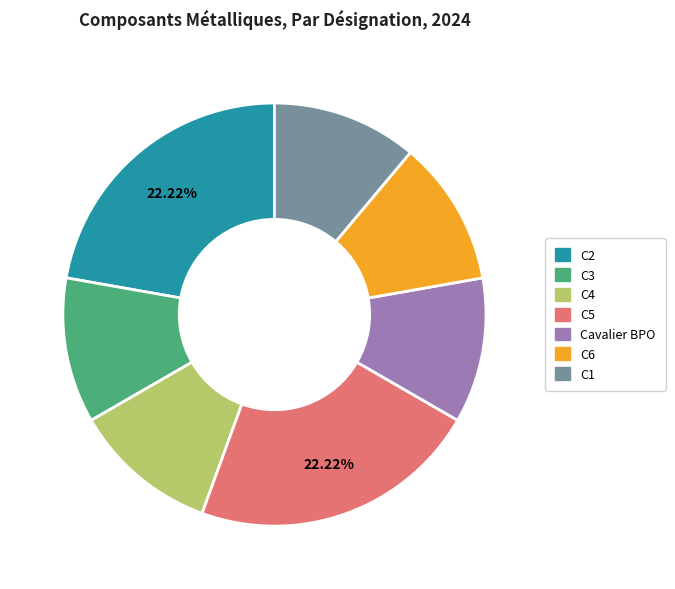

To the nearest percent, what is the average slice percentage?

14%